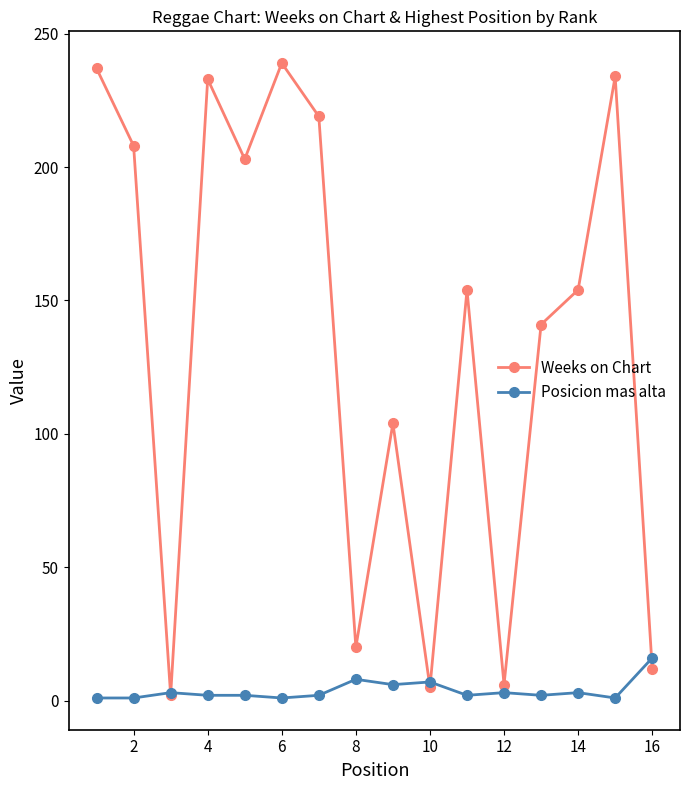

What is the average value of the Posicion mas alta series?

4